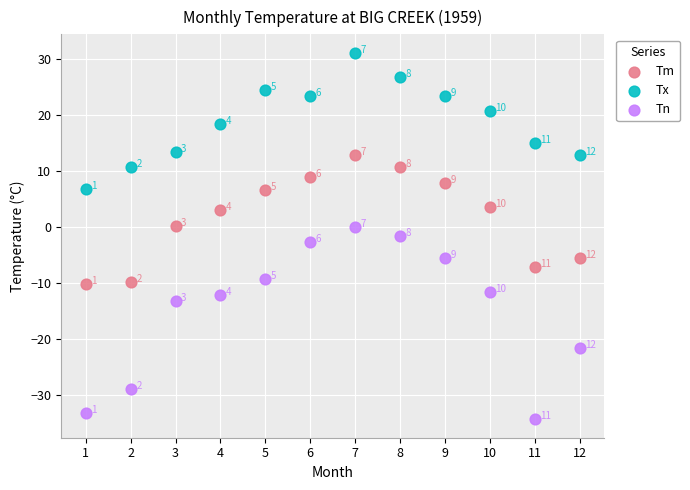

Which series contains the lowest Y value?

Tn